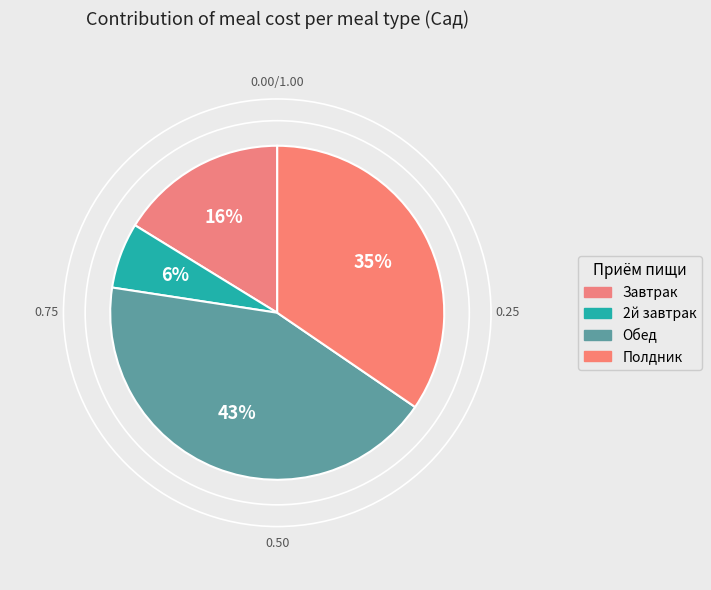

How many slices are in this pie chart?

4